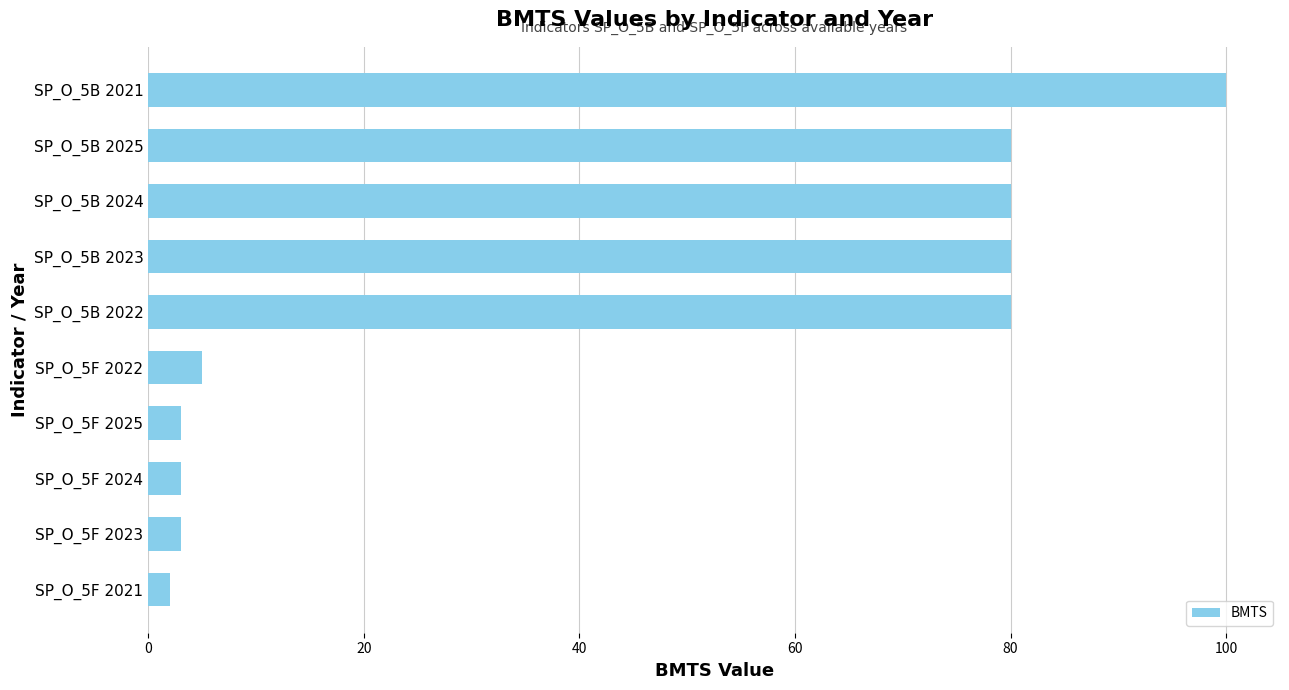

How many data points does each series have?

10